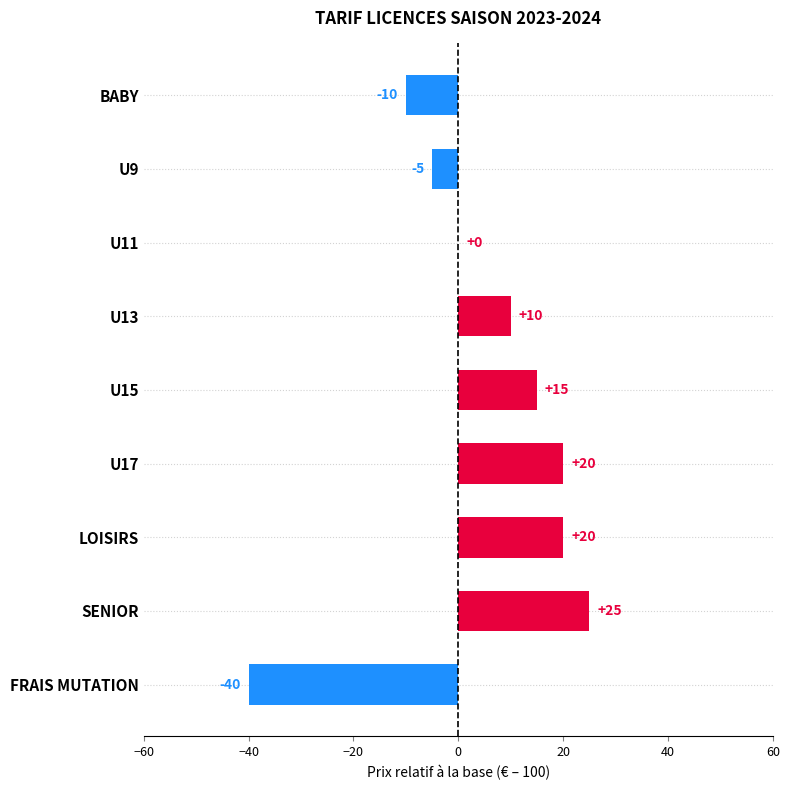

The value at U11 is 26. True or false?

False